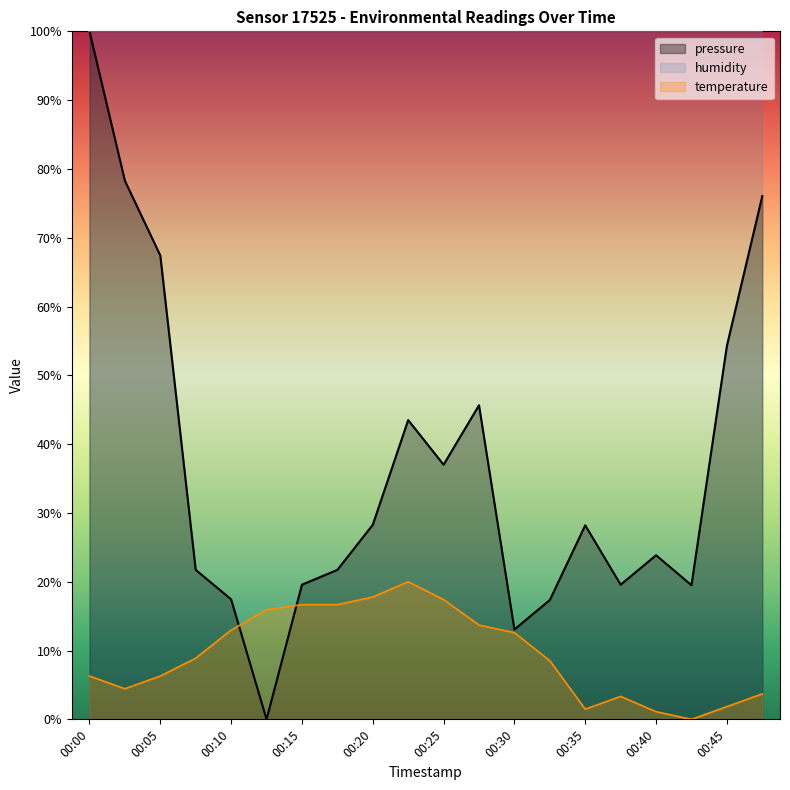

Reading left to right, what are all the values shown in this chart?

pressure: 00:00=100.0	00:02=78.3	00:05=67.4	00:07=21.7	00:10=17.4	00:12=0.0	00:15=19.6	00:17=21.7	00:20=28.3	00:23=43.5	00:25=37.0	00:28=45.6	00:30=13.1	00:33=17.3	00:35=28.2	00:38=19.6	00:40=23.9	00:43=19.5	00:45=54.3	00:48=76.1
temperature: 00:00=6.3	00:02=4.4	00:05=6.3	00:07=8.9	00:10=13.0	00:12=15.9	00:15=16.7	00:17=16.7	00:20=17.8	00:23=20.0	00:25=17.4	00:28=13.7	00:30=12.6	00:33=8.5	00:35=1.5	00:38=3.3	00:40=1.1	00:43=0.0	00:45=1.9	00:48=3.7